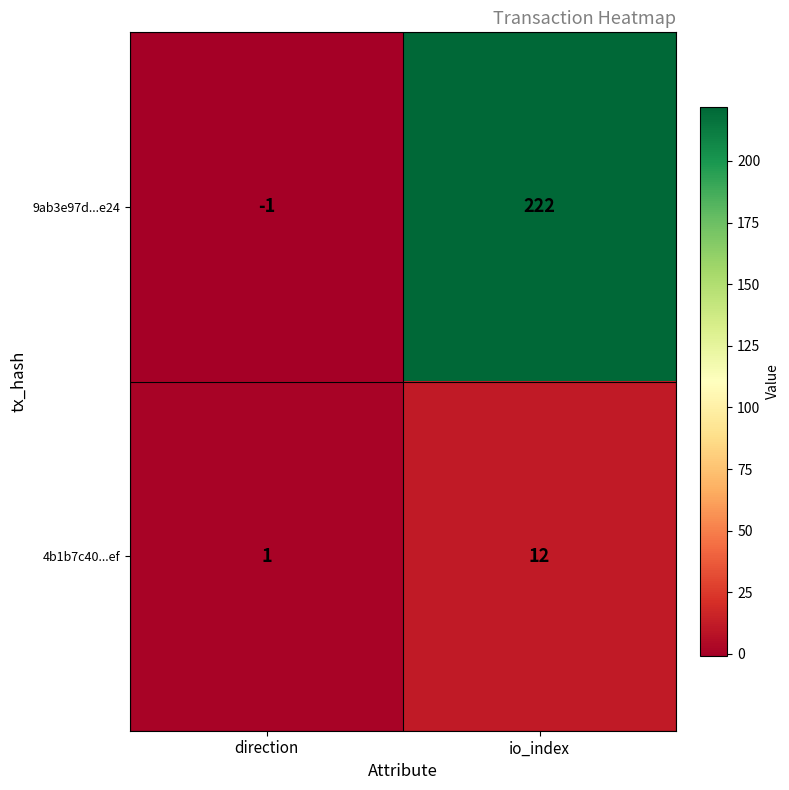

Reading left to right, list all the values displayed in this chart.

9ab3e97d...e24: -1	222
4b1b7c40...ef: 1	12